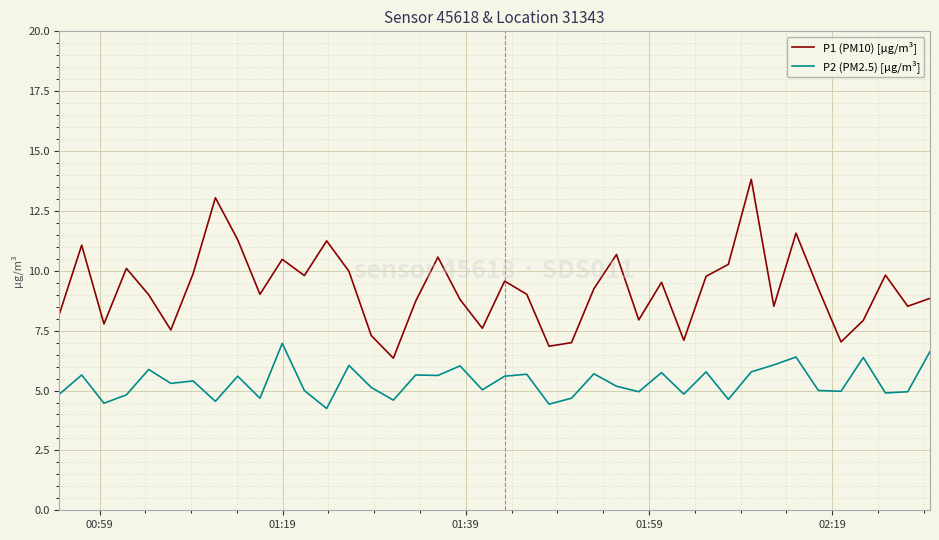

What is the difference between the maximum and minimum values in the P2 (PM2.5) [µg/m³] series?

2.7